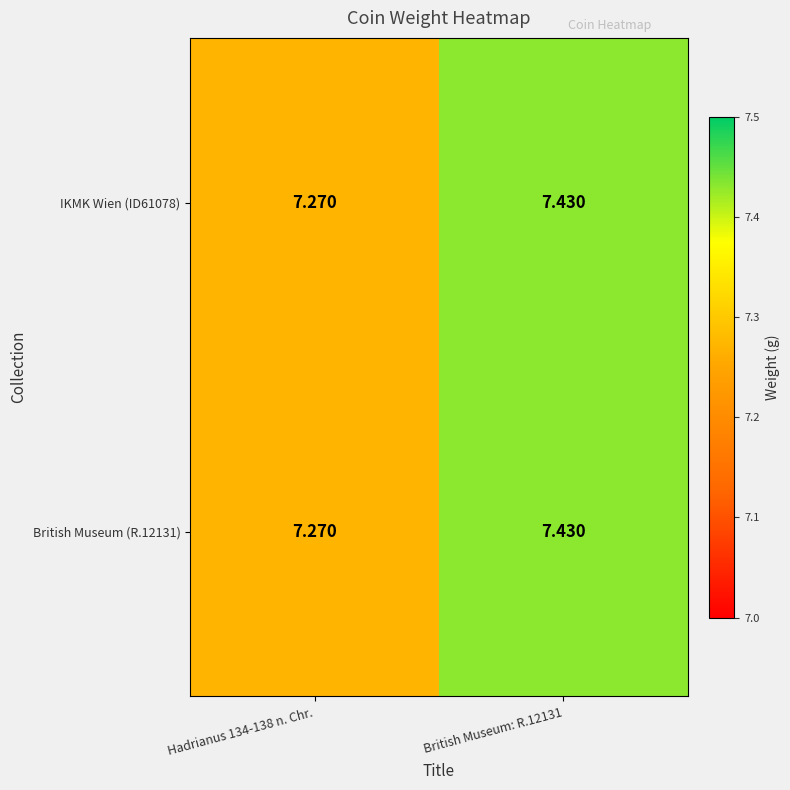

Is the value of IKMK Wien (ID61078) at Hadrianus 134-138 n. Chr. greater than the value of British Museum (R.12131) at British Museum: R.12131?

No